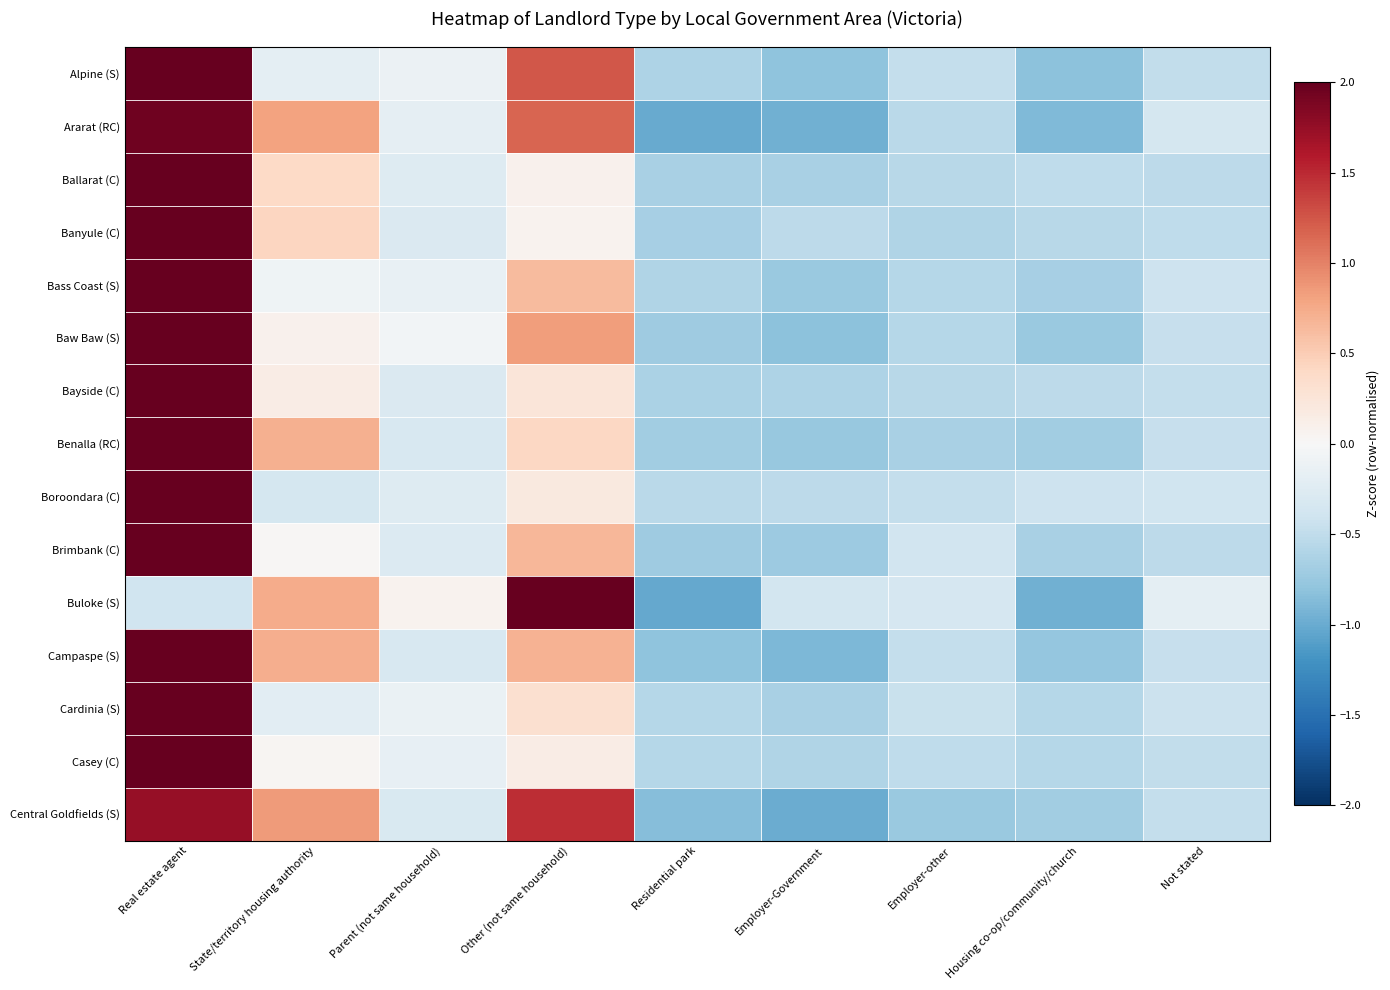

Reading left to right, list all the values displayed in this chart.

Alpine (S): Real estate agent=2.3	State/territory housing authority=-0.2	Parent (not same household)=-0.1	Other (not same household)=1.2	Residential park=-0.6	Employer-Government=-0.8	Employer-other=-0.5	Housing co-op/community/church=-0.8	Not stated=-0.5
Ararat (RC): Real estate agent=2.0	State/territory housing authority=0.8	Parent (not same household)=-0.2	Other (not same household)=1.2	Residential park=-1.0	Employer-Government=-1.0	Employer-other=-0.5	Housing co-op/community/church=-0.9	Not stated=-0.4
Ballarat (C): Real estate agent=2.7	State/territory housing authority=0.4	Parent (not same household)=-0.3	Other (not same household)=0.1	Residential park=-0.6	Employer-Government=-0.6	Employer-other=-0.6	Housing co-op/community/church=-0.5	Not stated=-0.5
Banyule (C): Real estate agent=2.7	State/territory housing authority=0.4	Parent (not same household)=-0.3	Other (not same household)=0.1	Residential park=-0.7	Employer-Government=-0.5	Employer-other=-0.6	Housing co-op/community/church=-0.6	Not stated=-0.5
Bass Coast (S): Real estate agent=2.6	State/territory housing authority=-0.1	Parent (not same household)=-0.1	Other (not same household)=0.6	Residential park=-0.6	Employer-Government=-0.7	Employer-other=-0.6	Housing co-op/community/church=-0.7	Not stated=-0.4
Baw Baw (S): Real estate agent=2.5	State/territory housing authority=0.1	Parent (not same household)=-0.1	Other (not same household)=0.8	Residential park=-0.7	Employer-Government=-0.8	Employer-other=-0.6	Housing co-op/community/church=-0.7	Not stated=-0.5
Bayside (C): Real estate agent=2.7	State/territory housing authority=0.1	Parent (not same household)=-0.3	Other (not same household)=0.2	Residential park=-0.6	Employer-Government=-0.6	Employer-other=-0.6	Housing co-op/community/church=-0.5	Not stated=-0.5
Benalla (RC): Real estate agent=2.5	State/territory housing authority=0.7	Parent (not same household)=-0.3	Other (not same household)=0.4	Residential park=-0.7	Employer-Government=-0.8	Employer-other=-0.6	Housing co-op/community/church=-0.7	Not stated=-0.5
Boroondara (C): Real estate agent=2.8	State/territory housing authority=-0.3	Parent (not same household)=-0.3	Other (not same household)=0.2	Residential park=-0.5	Employer-Government=-0.5	Employer-other=-0.5	Housing co-op/community/church=-0.4	Not stated=-0.4
Brimbank (C): Real estate agent=2.6	State/territory housing authority=0.0	Parent (not same household)=-0.3	Other (not same household)=0.7	Residential park=-0.7	Employer-Government=-0.7	Employer-other=-0.4	Housing co-op/community/church=-0.6	Not stated=-0.5
Buloke (S): Real estate agent=-0.4	State/territory housing authority=0.7	Parent (not same household)=0.1	Other (not same household)=2.5	Residential park=-1.0	Employer-Government=-0.4	Employer-other=-0.3	Housing co-op/community/church=-1.0	Not stated=-0.2
Campaspe (S): Real estate agent=2.3	State/territory housing authority=0.7	Parent (not same household)=-0.3	Other (not same household)=0.7	Residential park=-0.8	Employer-Government=-0.9	Employer-other=-0.5	Housing co-op/community/church=-0.8	Not stated=-0.5
Cardinia (S): Real estate agent=2.7	State/territory housing authority=-0.2	Parent (not same household)=-0.1	Other (not same household)=0.3	Residential park=-0.6	Employer-Government=-0.7	Employer-other=-0.4	Housing co-op/community/church=-0.6	Not stated=-0.4
Casey (C): Real estate agent=2.7	State/territory housing authority=0.0	Parent (not same household)=-0.2	Other (not same household)=0.1	Residential park=-0.6	Employer-Government=-0.6	Employer-other=-0.5	Housing co-op/community/church=-0.6	Not stated=-0.5
Central Goldfields (S): Real estate agent=1.7	State/territory housing authority=0.8	Parent (not same household)=-0.3	Other (not same household)=1.5	Residential park=-0.9	Employer-Government=-1.0	Employer-other=-0.7	Housing co-op/community/church=-0.7	Not stated=-0.5